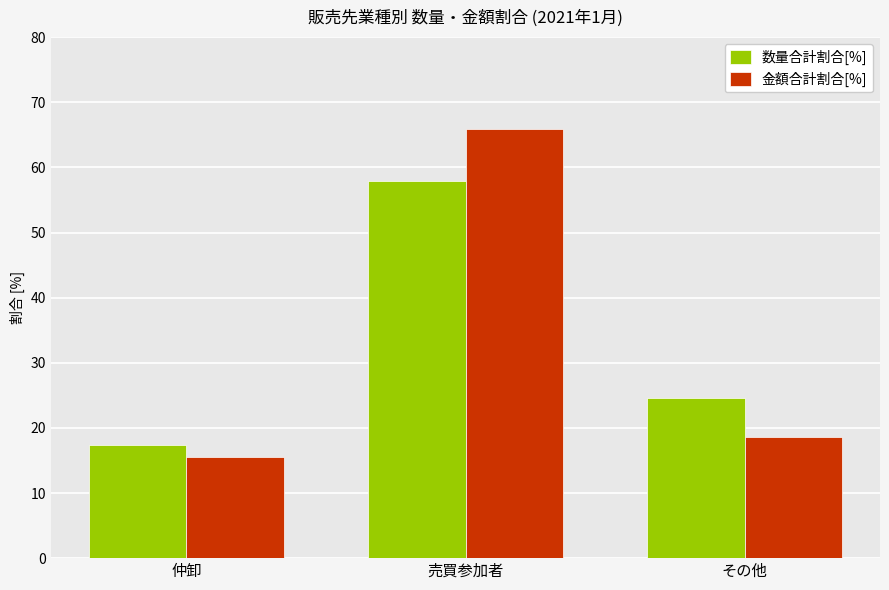

What is the sum of the 金額合計割合[%] values at 仲卸 and 売買参加者?

81.4